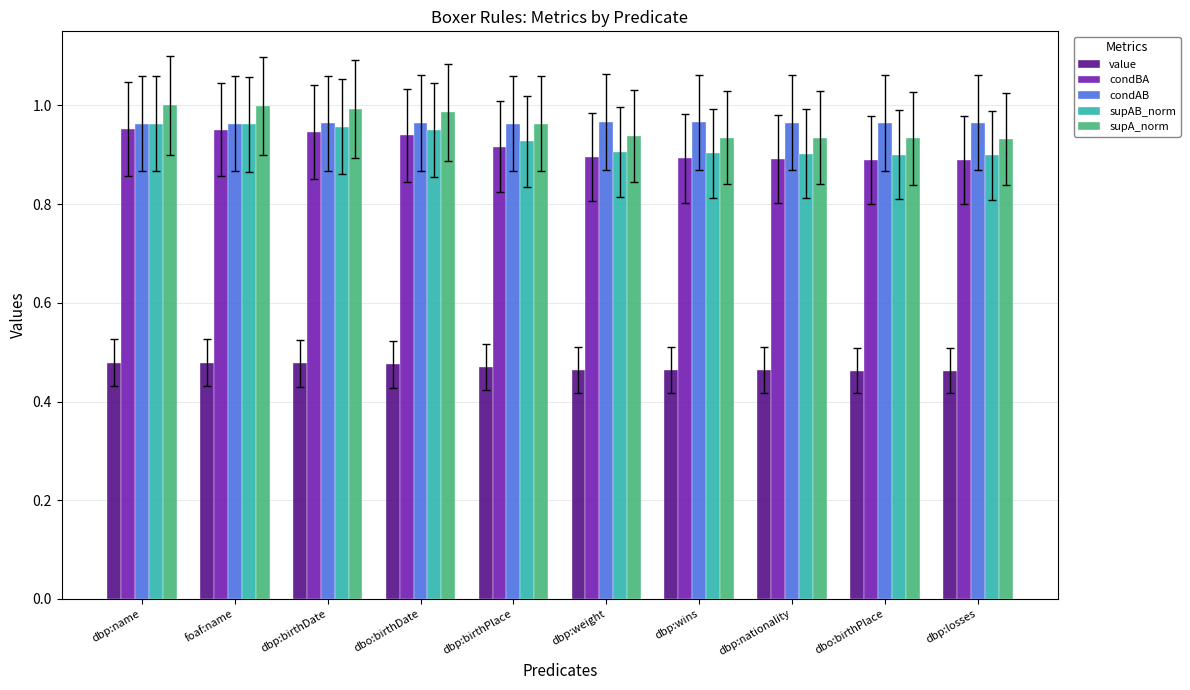

At how many categories does at least one series exceed 0?

10